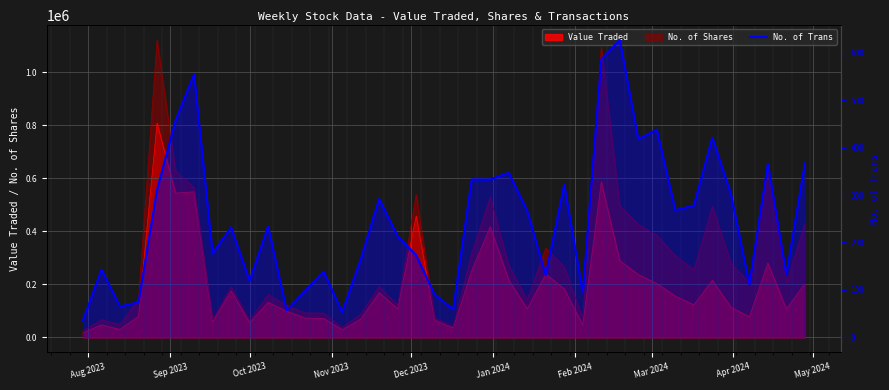

How many lines are shown in the chart?

1